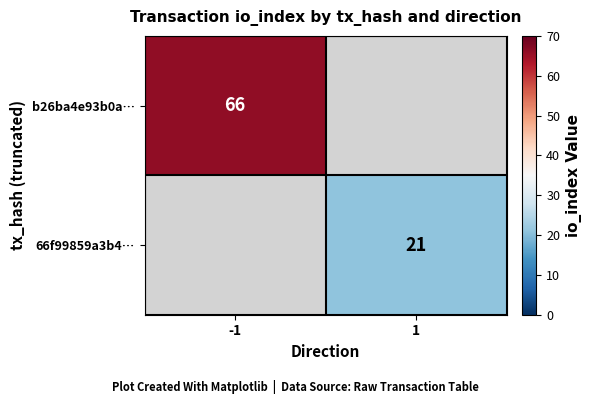

True or false: b26ba4e93b0a… has a value of 93 at -1.

False